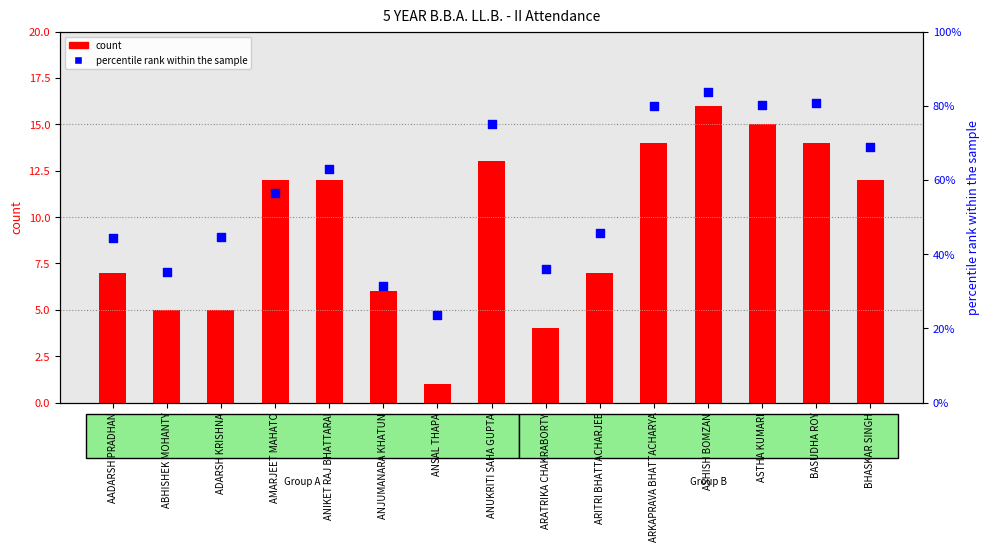

Which series has the widest spread of Y values?

count